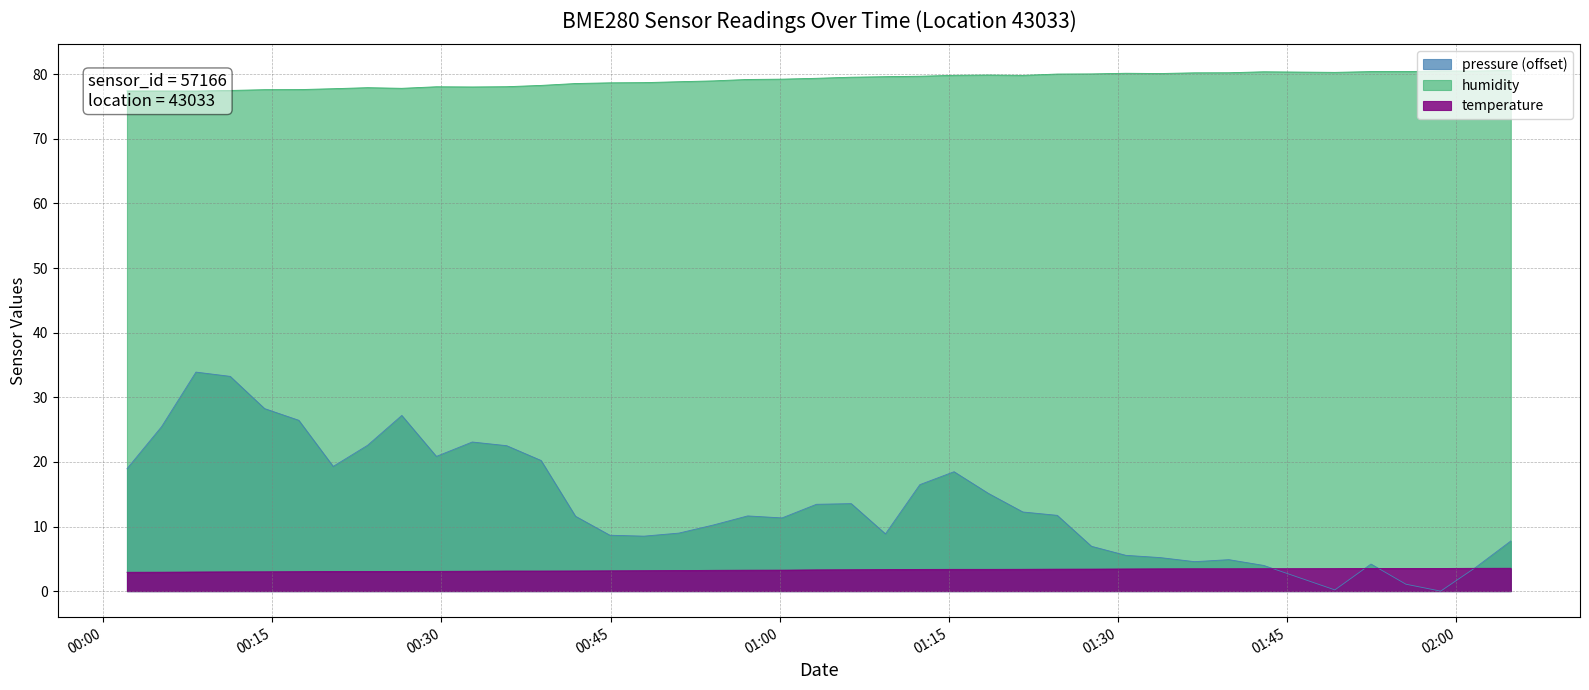

What is the difference between the humidity values at 01:18 and 00:54?

0.9